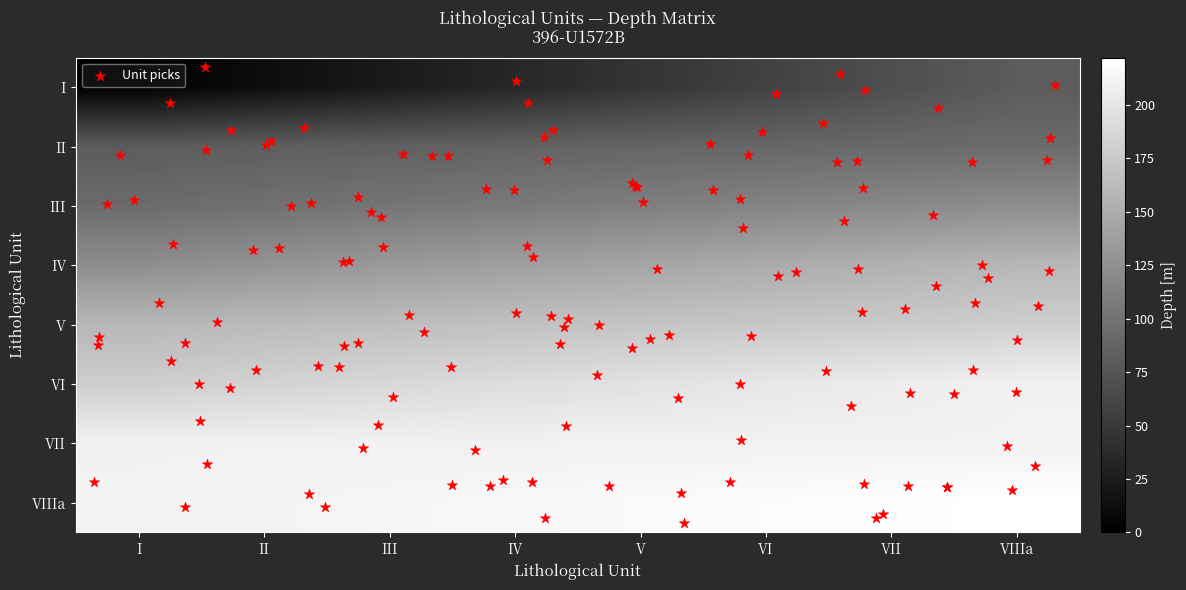

At which label does VII reach its minimum?

VII